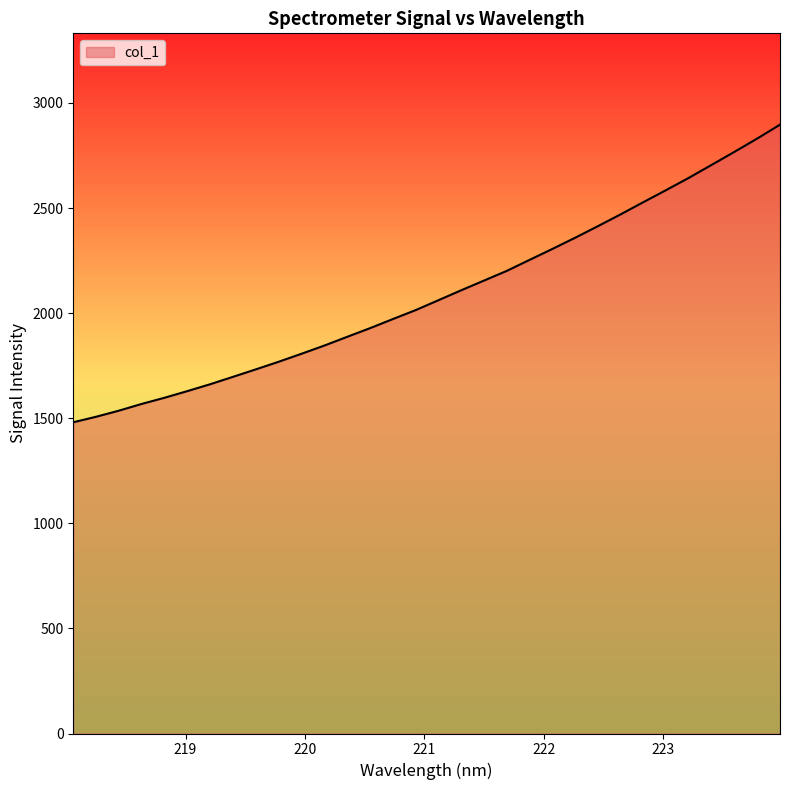

What is the greatest value displayed?

2896.6